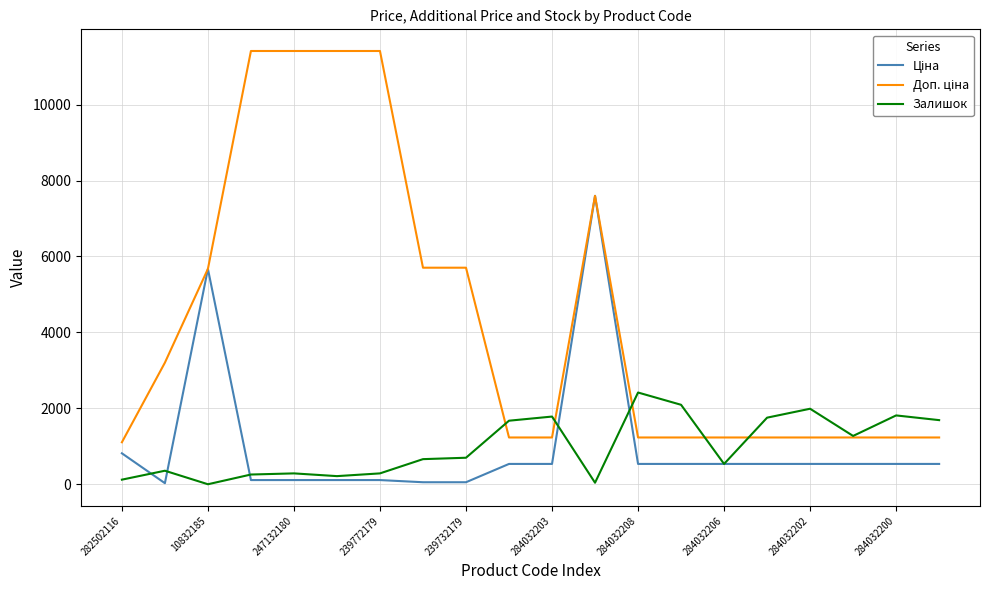

What is the maximum value shown in the chart?

11410.0